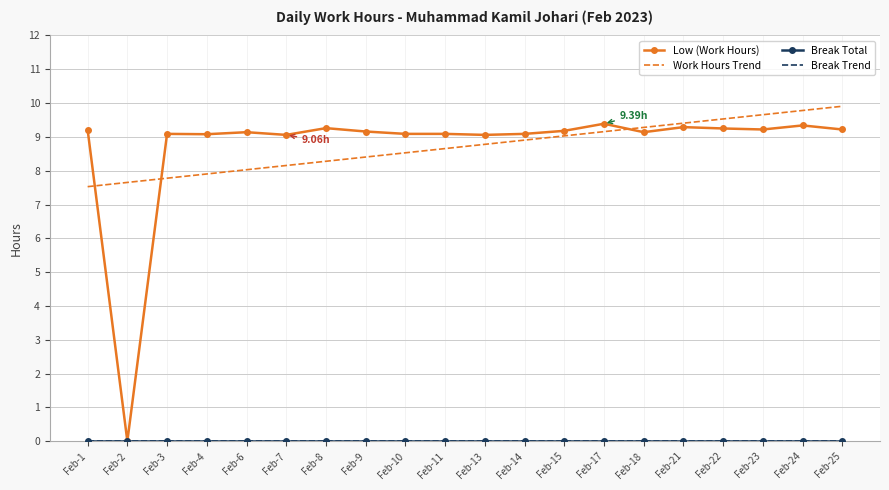

What are all the series names shown in the legend?

Low (Work Hours), Work Hours Trend, Break Total, Break Trend